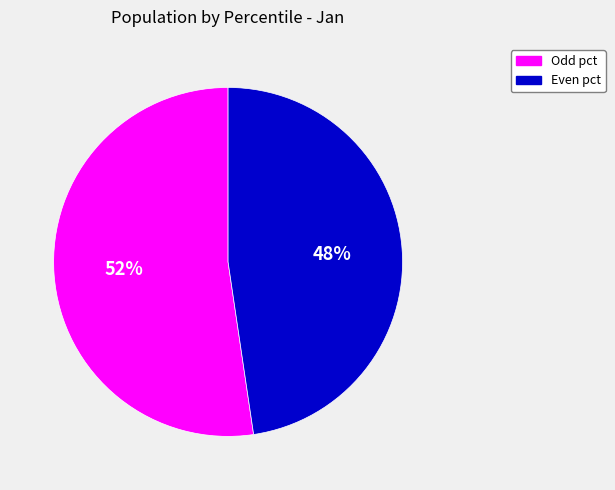

Rank the categories by value from lowest to highest.

Even pct, Odd pct